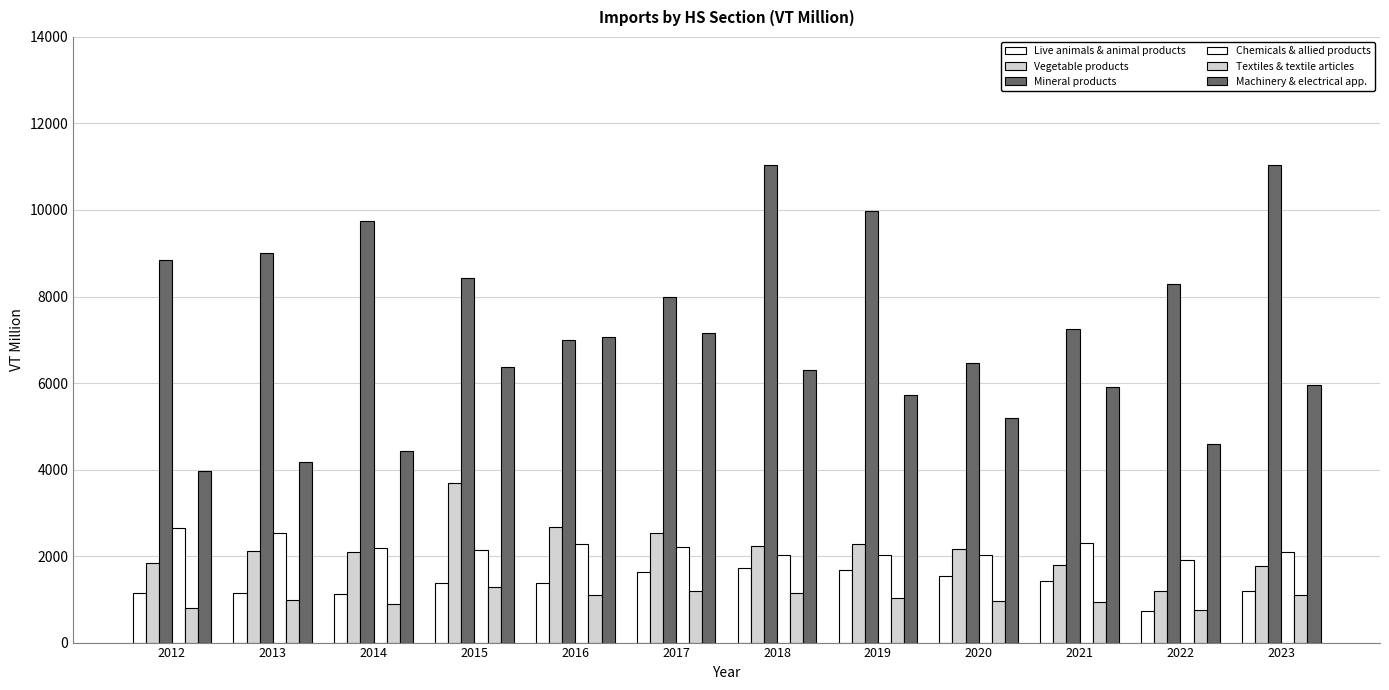

Are the bars horizontal?

No